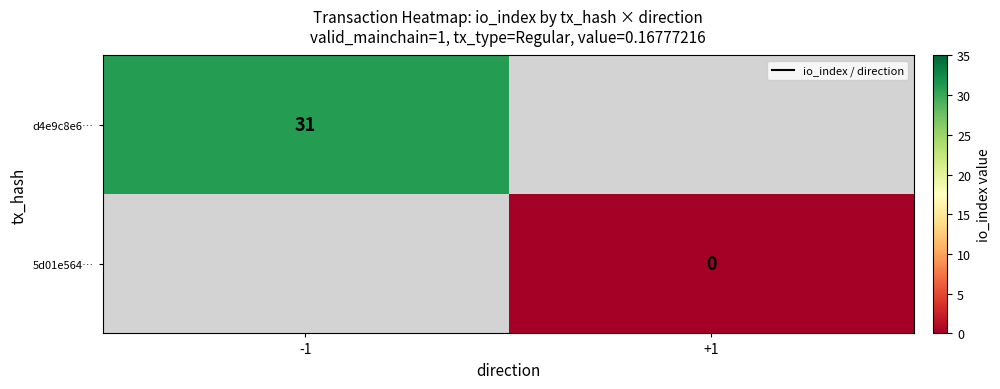

True or false: d4e9c8e6… has a value of 49 at -1.

False